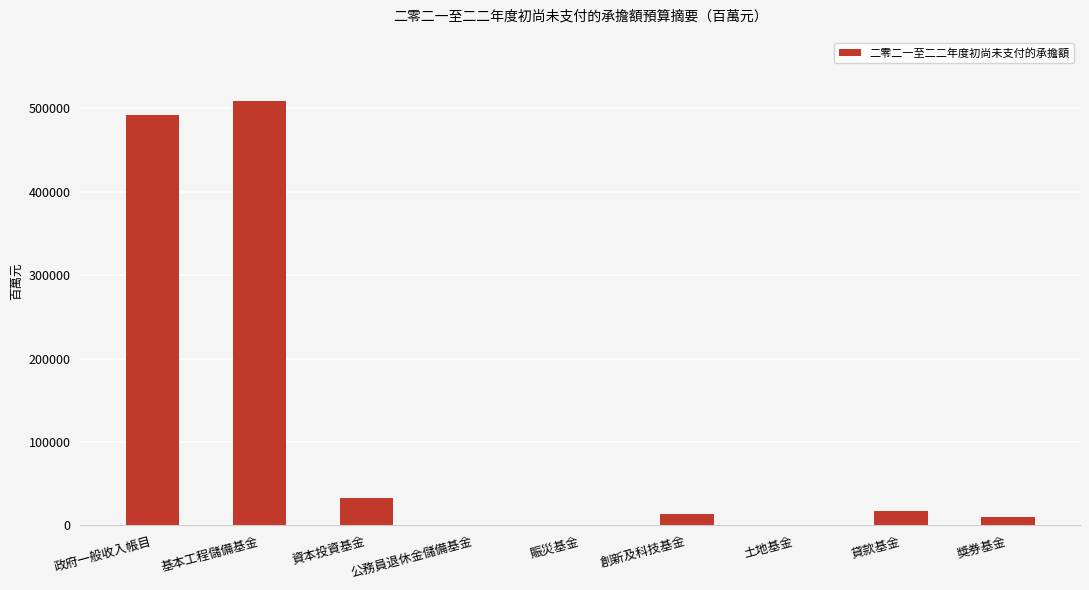

What is the sum of the values at 獎券基金 and 貸款基金?

26301